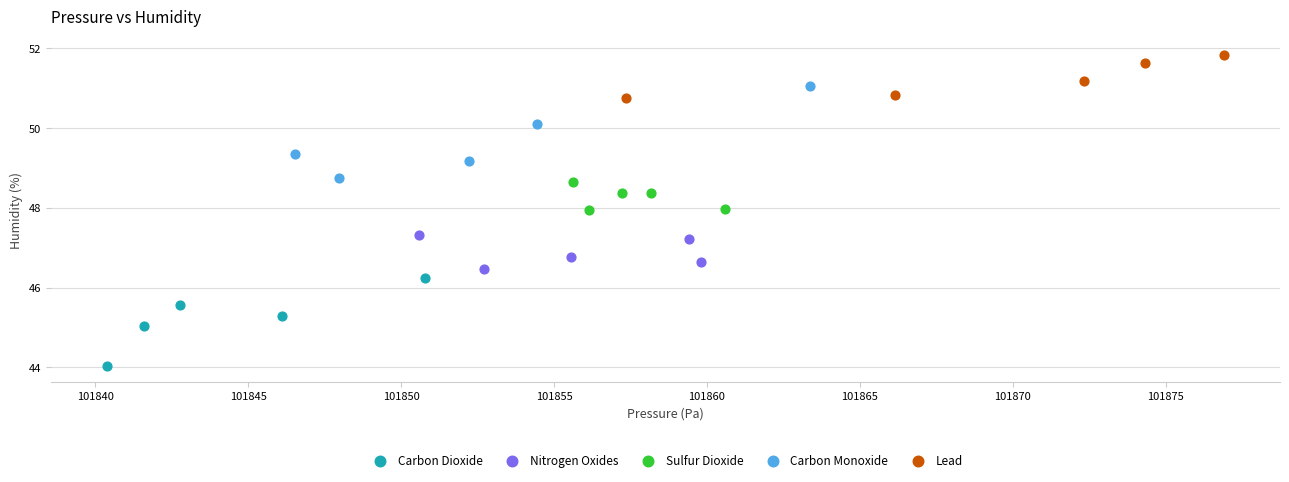

Which series reaches the minimum Y coordinate?

Carbon Dioxide